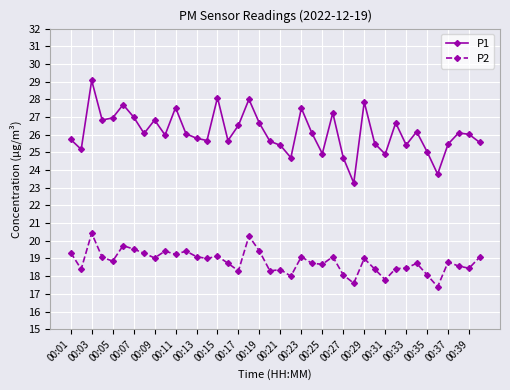

True or false: P2 and P1 cross at least once.

False